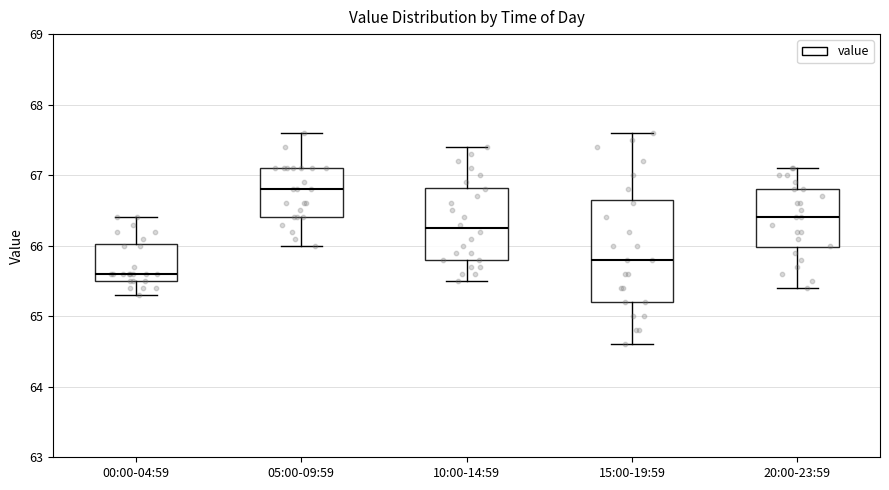

Comparing the boxes themselves (not the whiskers), which one is the tallest?

15:00-19:59